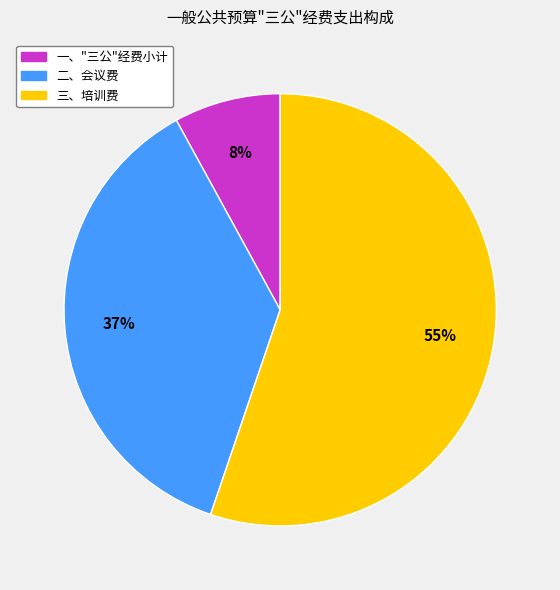

Rank the categories by value from highest to lowest.

三、培训费, 二、会议费, 一、"三公"经费小计